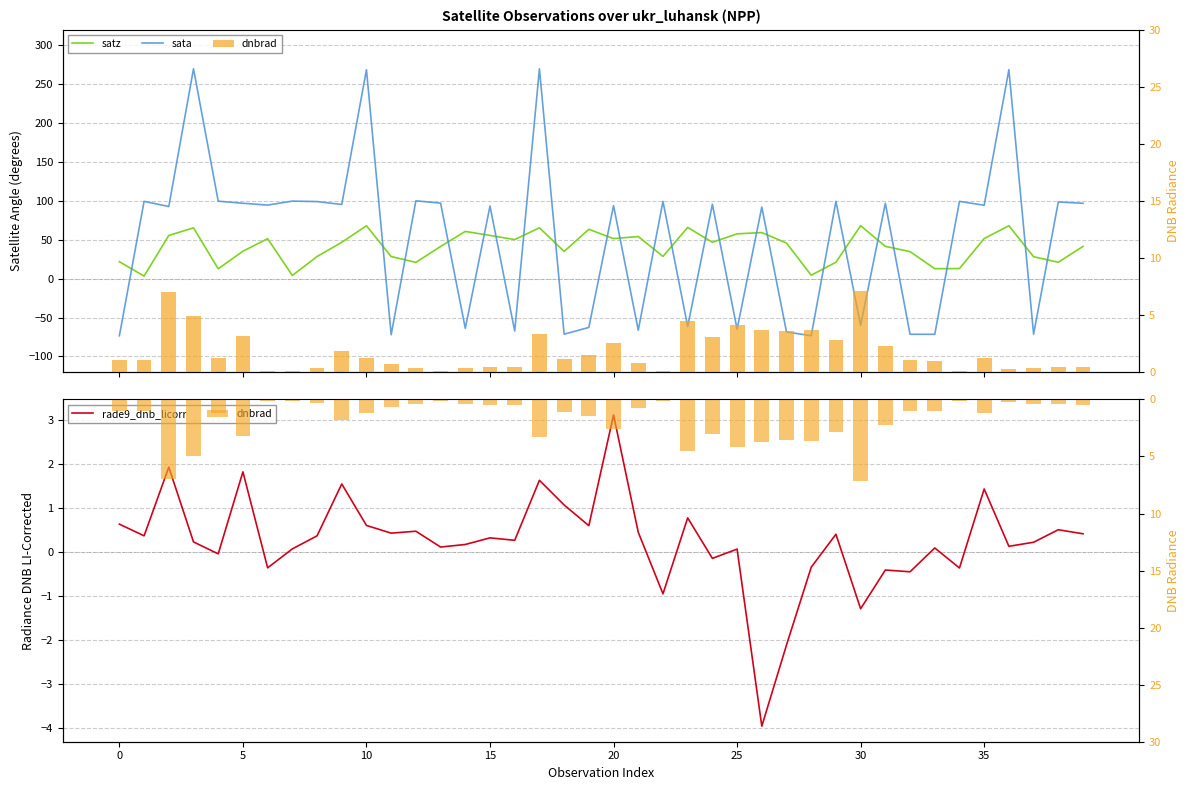

Is the value of rade9_dnb_licorr at 34 greater than the value of satz at 20?

No